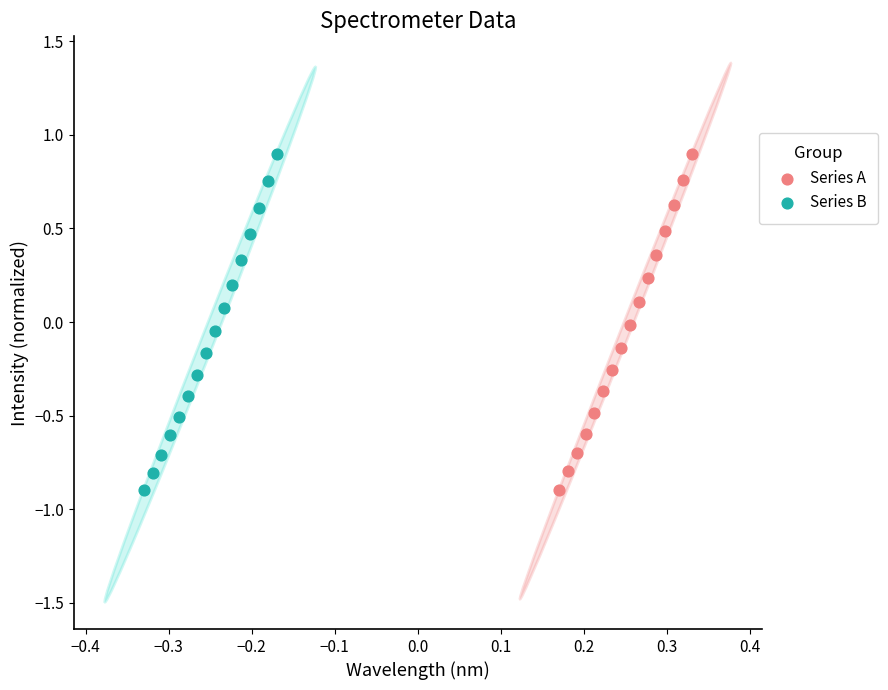

What are all the series names shown in the legend?

Series A, Series B